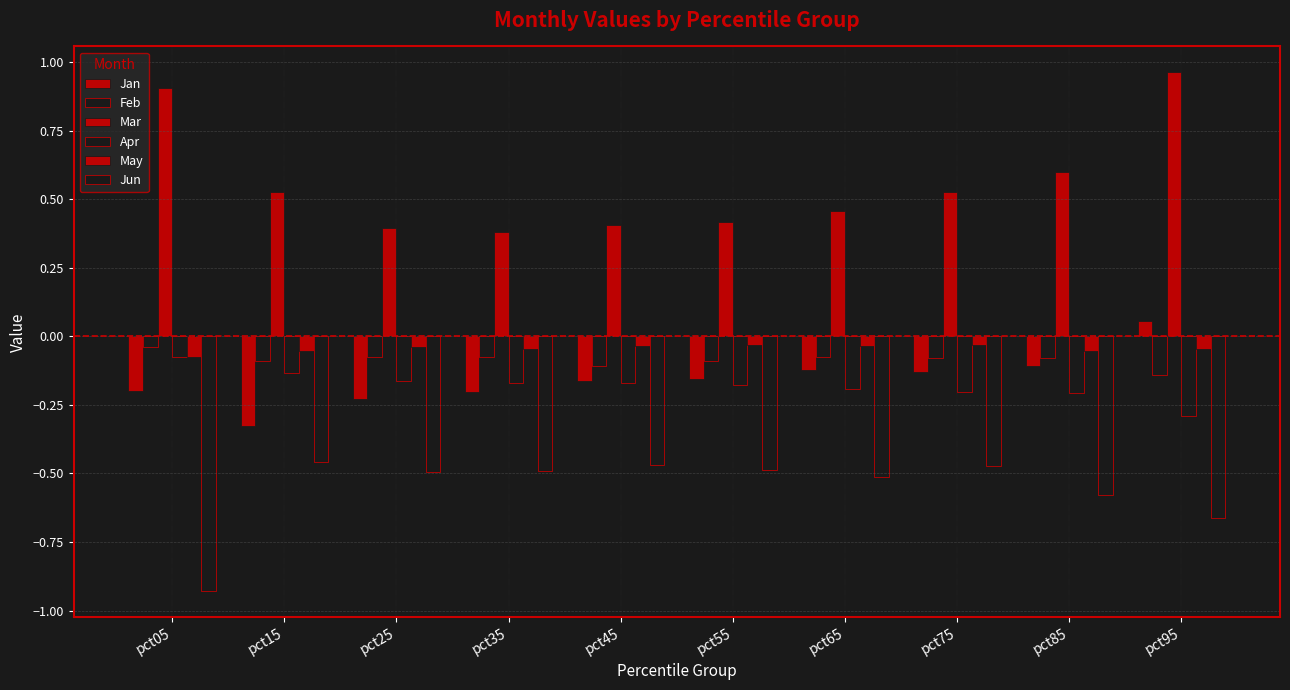

How many values in the Jan series exceed 0?

1